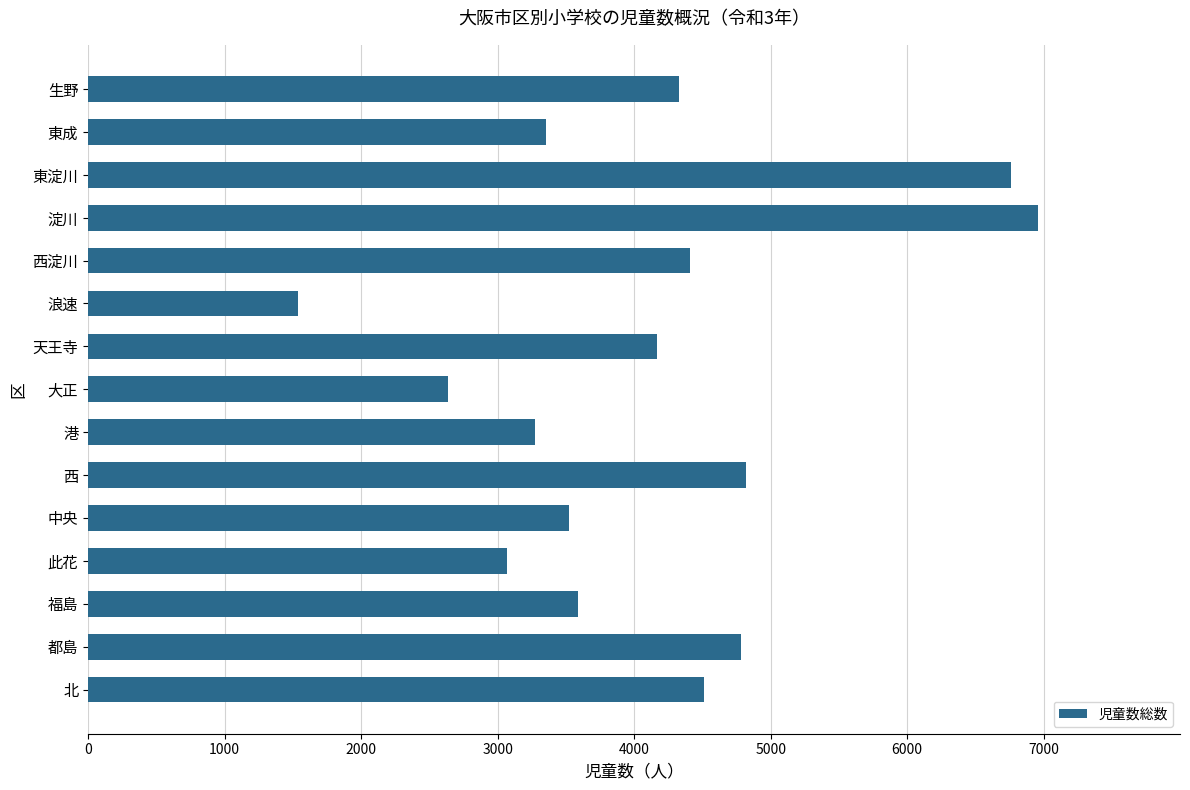

At which category does the chart reach its minimum across all series?

浪速